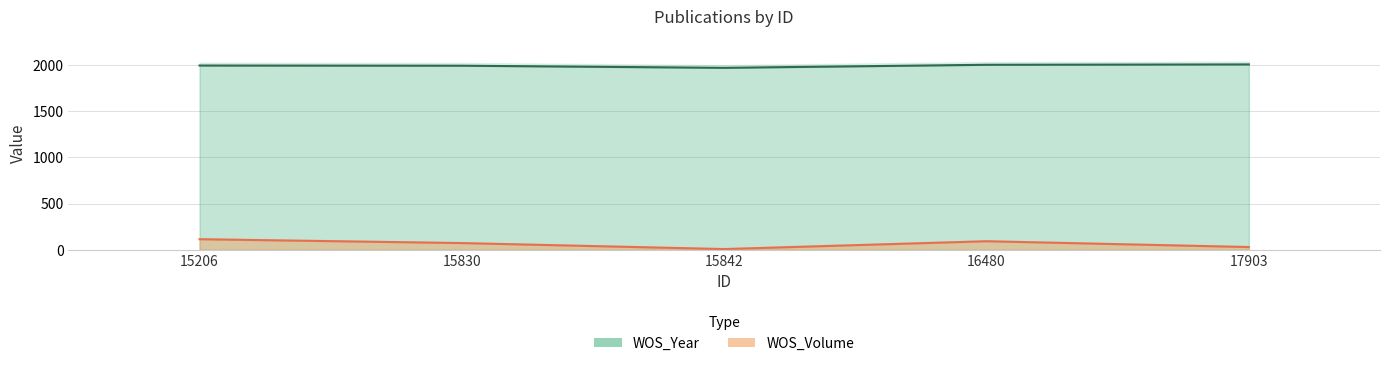

At how many categories does at least one series exceed 1028?

5